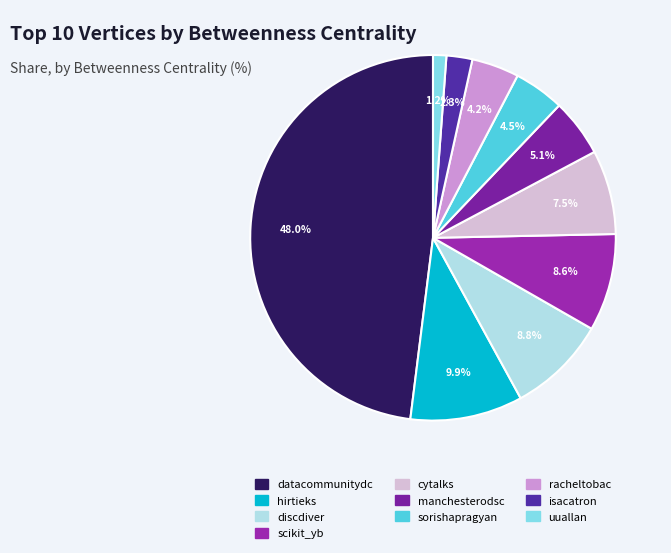

How many slices are in this pie chart?

10